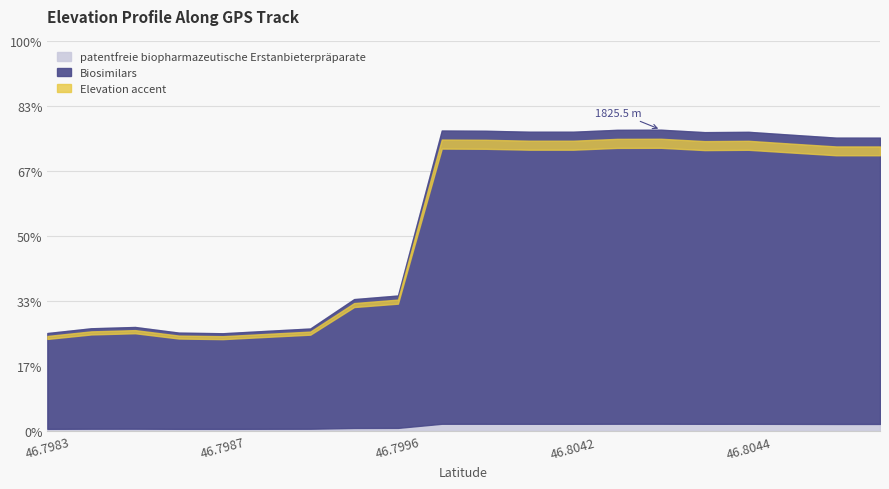

What is the maximum value shown in the chart?

1825.5